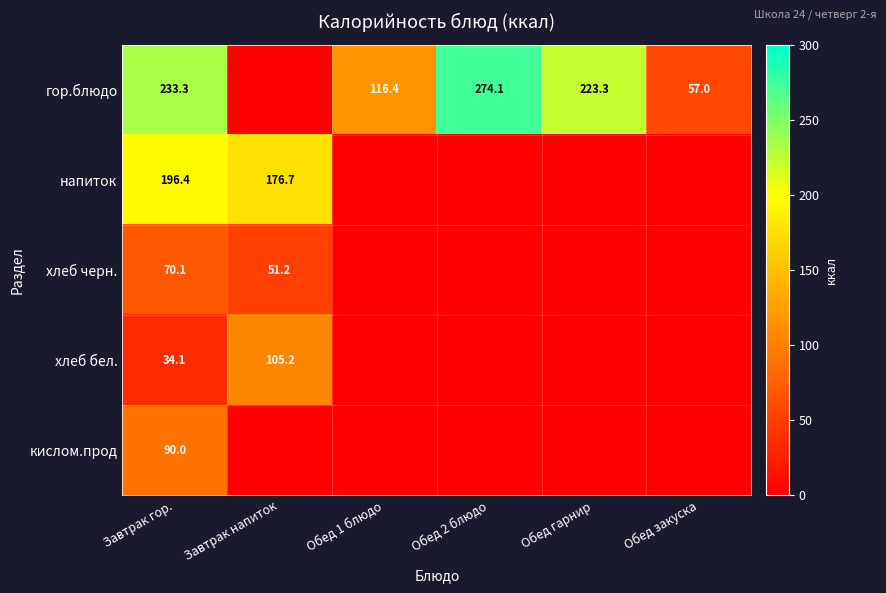

Is the value of хлеб черн. at Завтрак гор. greater than the value of напиток at Завтрак напиток?

No